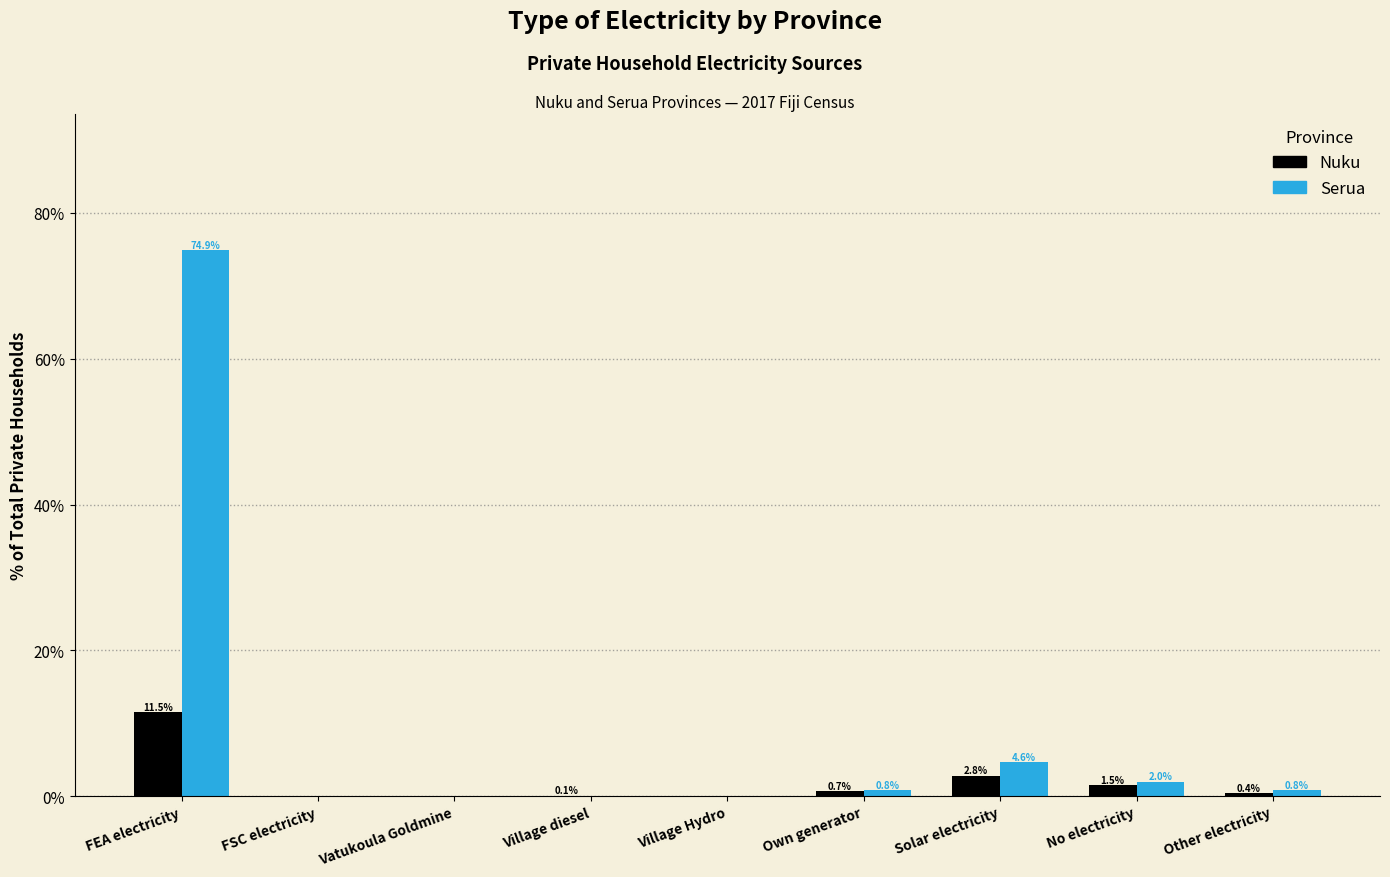

Reading left to right, extract all data points from this chart.

Nuku: FEA electricity=11.5	FSC electricity=0.0	Vatukoula Goldmine=0.0	Village diesel=0.1	Village Hydro=0.0	Own generator=0.7	Solar electricity=2.8	No electricity=1.5	Other electricity=0.4
Serua: FEA electricity=74.9	FSC electricity=0.0	Vatukoula Goldmine=0.0	Village diesel=0.0	Village Hydro=0.0	Own generator=0.8	Solar electricity=4.6	No electricity=2.0	Other electricity=0.8